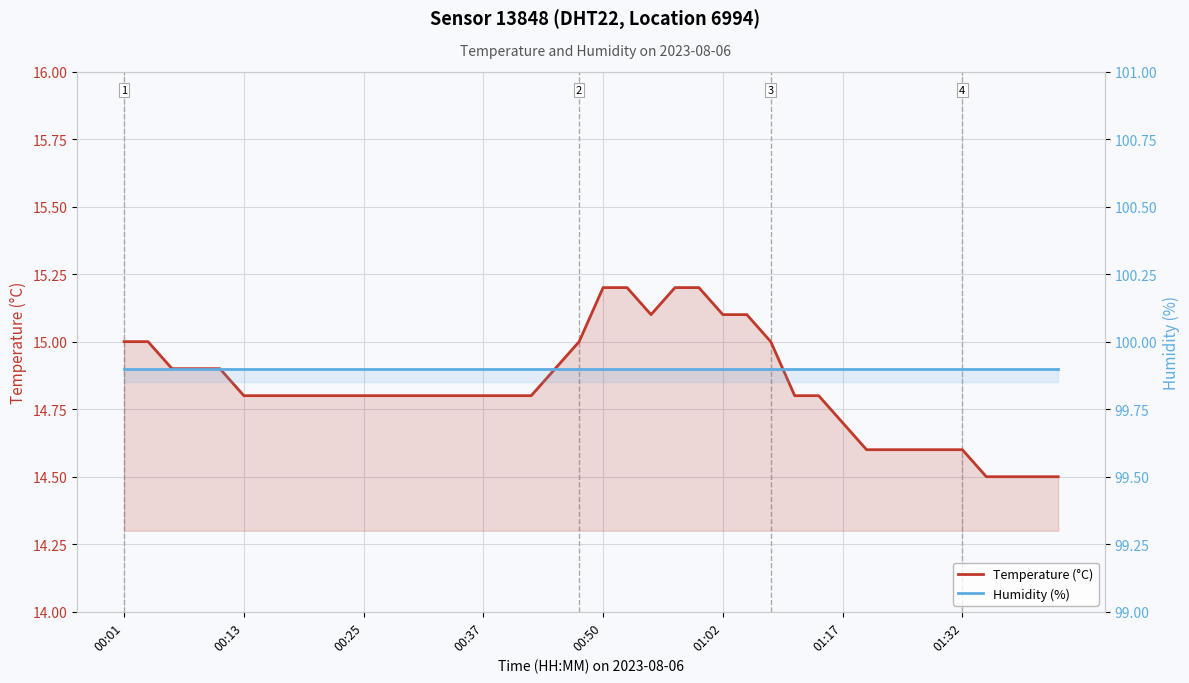

True or false: Humidity (%) has more than 1 points higher than both neighbors.

False